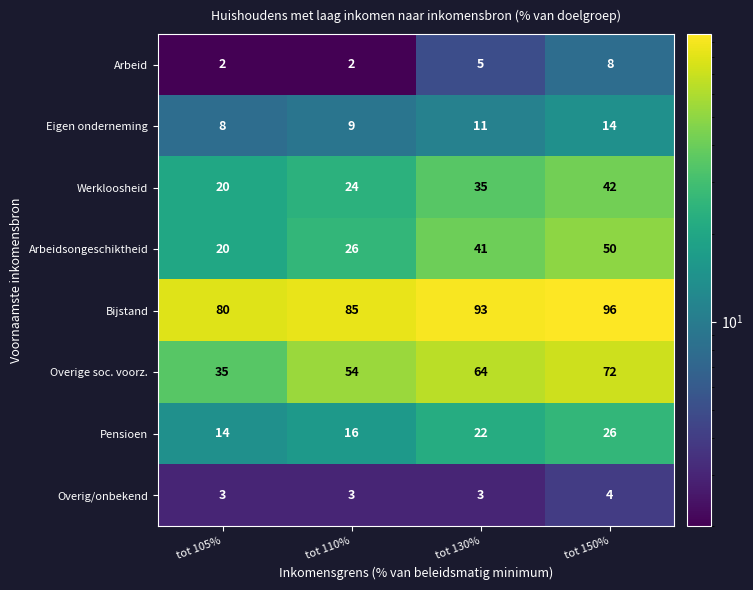

What is the sum of the Eigen onderneming values at tot 110% and tot 150%?

23